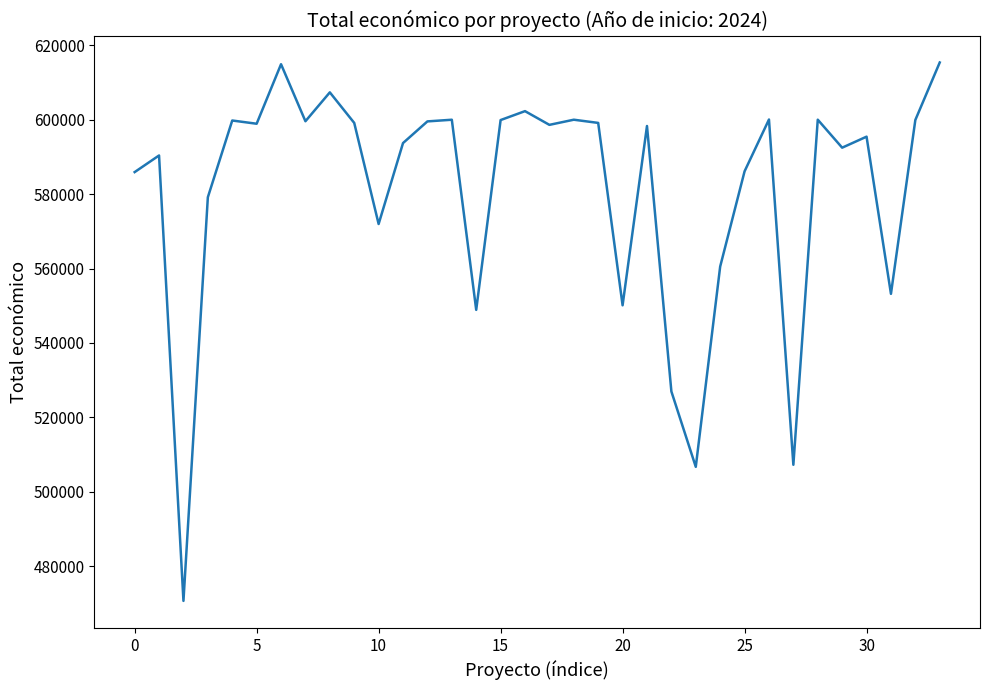

What is the minimum value shown in the chart?

470675.0